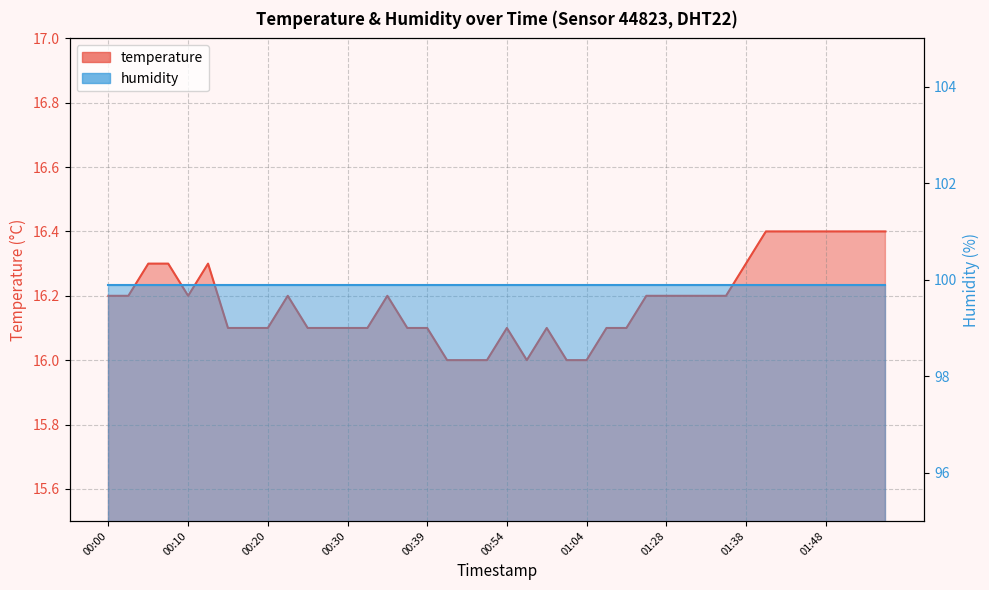

Read the value at 01:41.

16.4